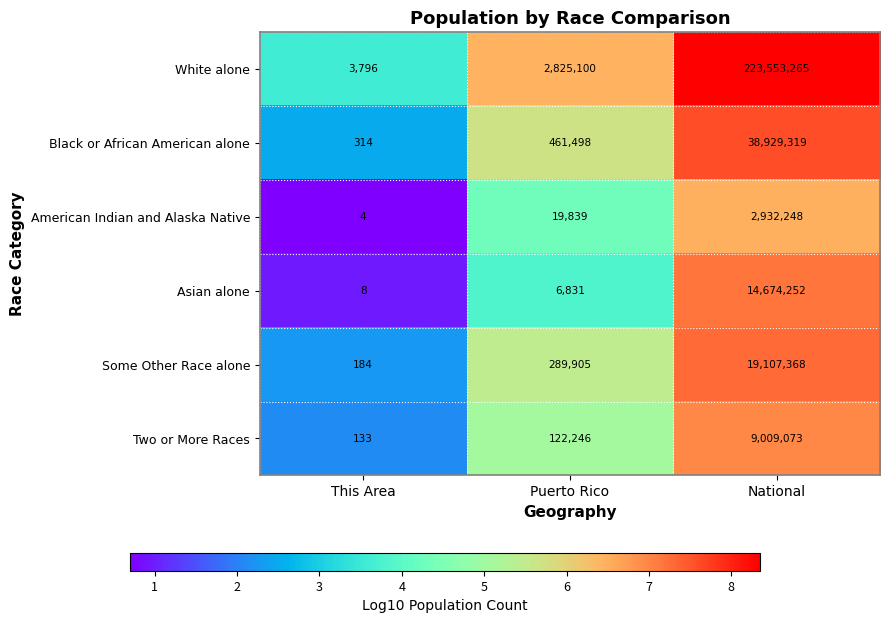

Rank the series by their maximum value, from highest to lowest.

White alone, Black or African American alone, Some Other Race alone, Asian alone, Two or More Races, American Indian and Alaska Native